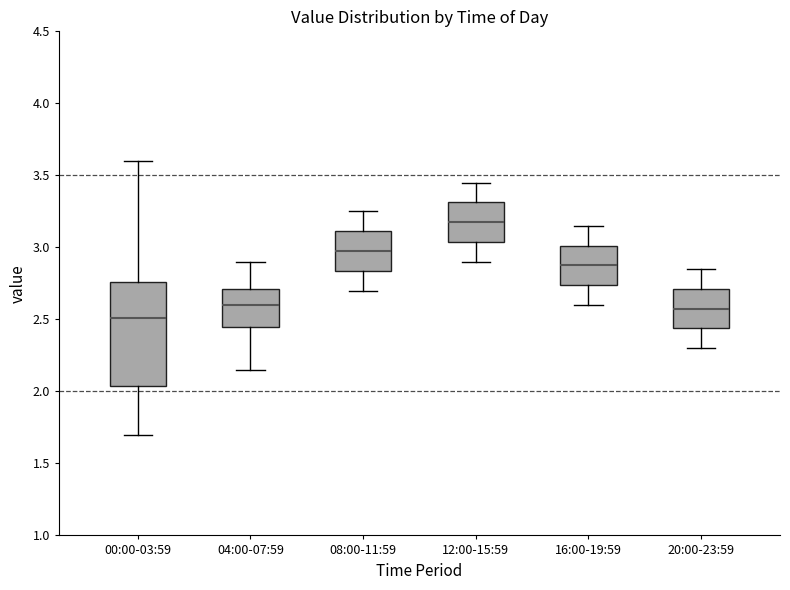

Reading left to right, transcribe this box plot: for each box, give where its median line is, the range the box spans, and where its two whiskers end, as read against the y-axis. The values are not printed on the chart, so give them approximately, as read against the axis.

00:00-03:59: median 2.50, box 2.05 to 2.75, whiskers 1.70 to 3.60
04:00-07:59: median 2.60, box 2.45 to 2.70, whiskers 2.15 to 2.90
08:00-11:59: median 3.00, box 2.85 to 3.10, whiskers 2.70 to 3.25
12:00-15:59: median 3.20, box 3.05 to 3.30, whiskers 2.90 to 3.45
16:00-19:59: median 2.90, box 2.75 to 3.00, whiskers 2.60 to 3.15
20:00-23:59: median 2.60, box 2.45 to 2.70, whiskers 2.30 to 2.85